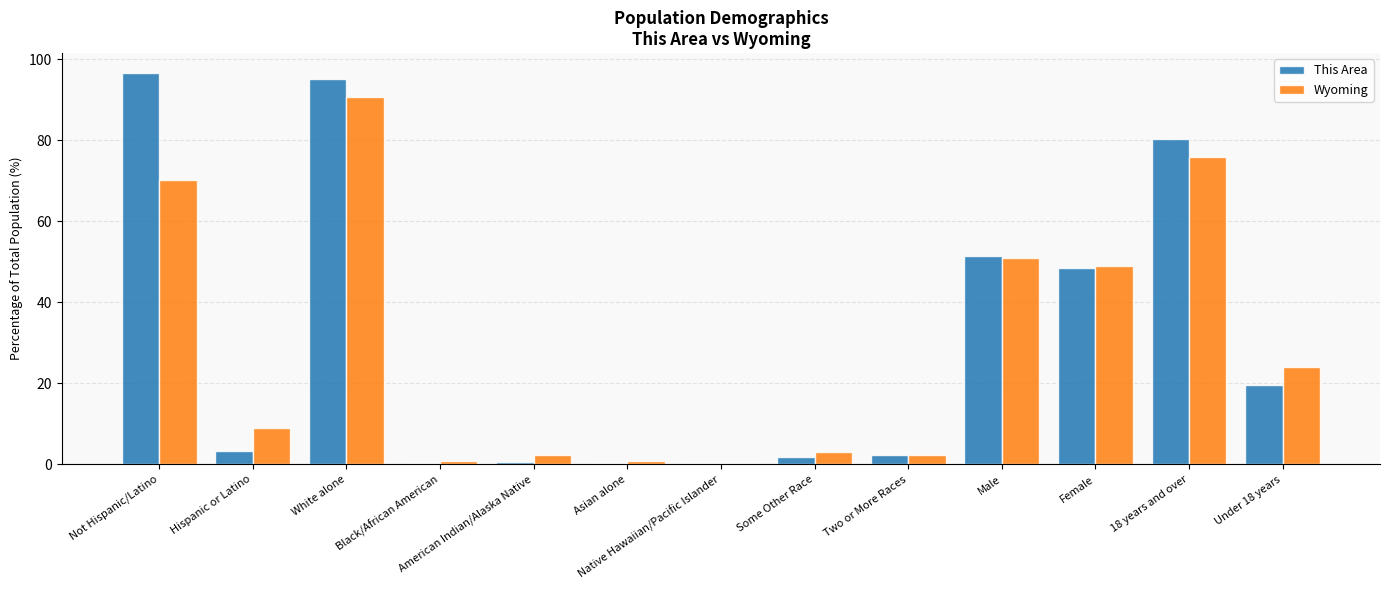

What is the sum of all This Area values?

400.0